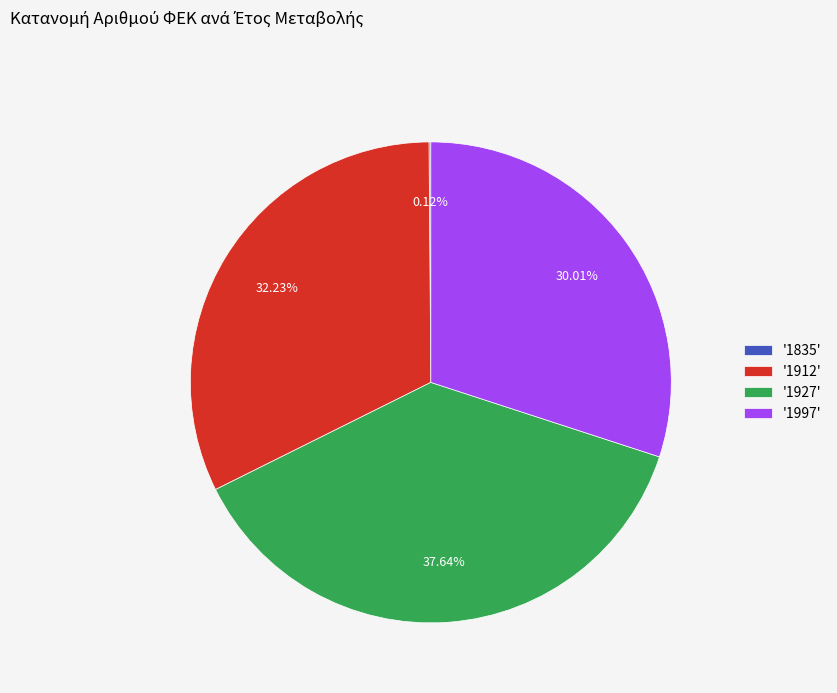

What is the ratio of the value at '1997' to the value at '1912'?

0.9